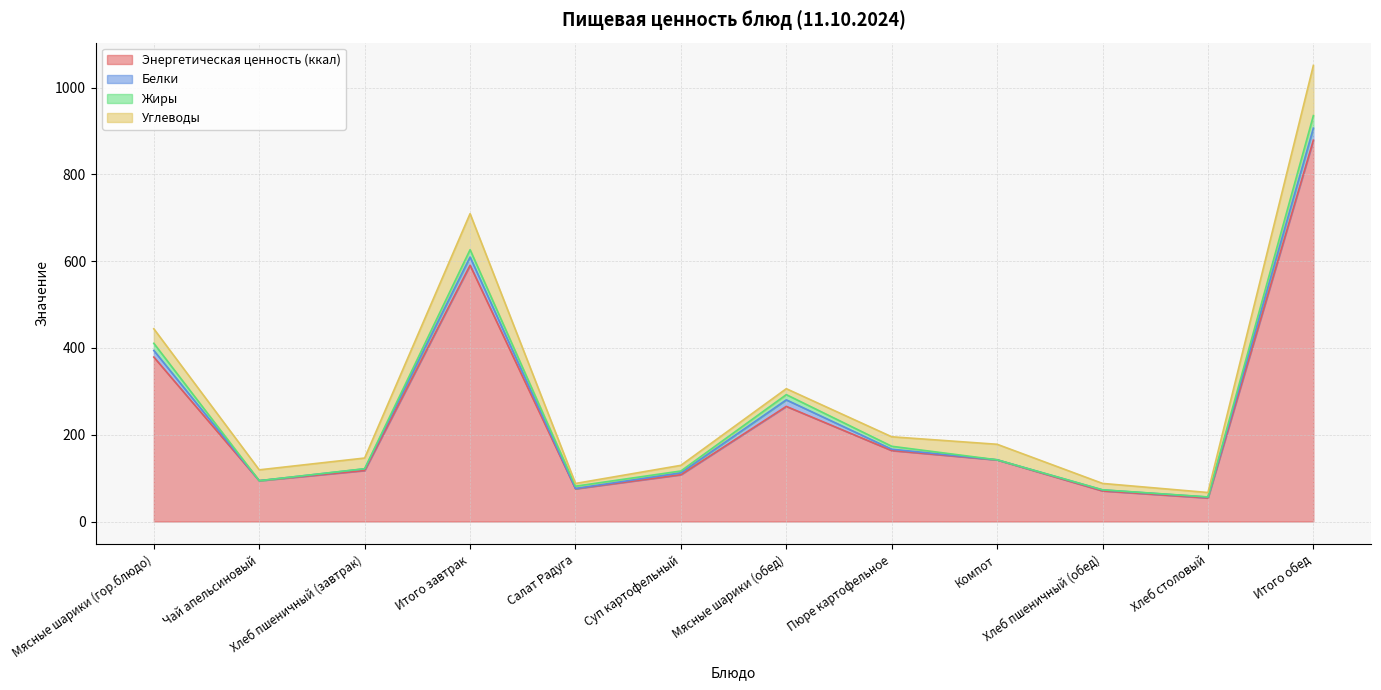

After their last crossing, which series has the higher values: Углеводы or Белки?

Углеводы